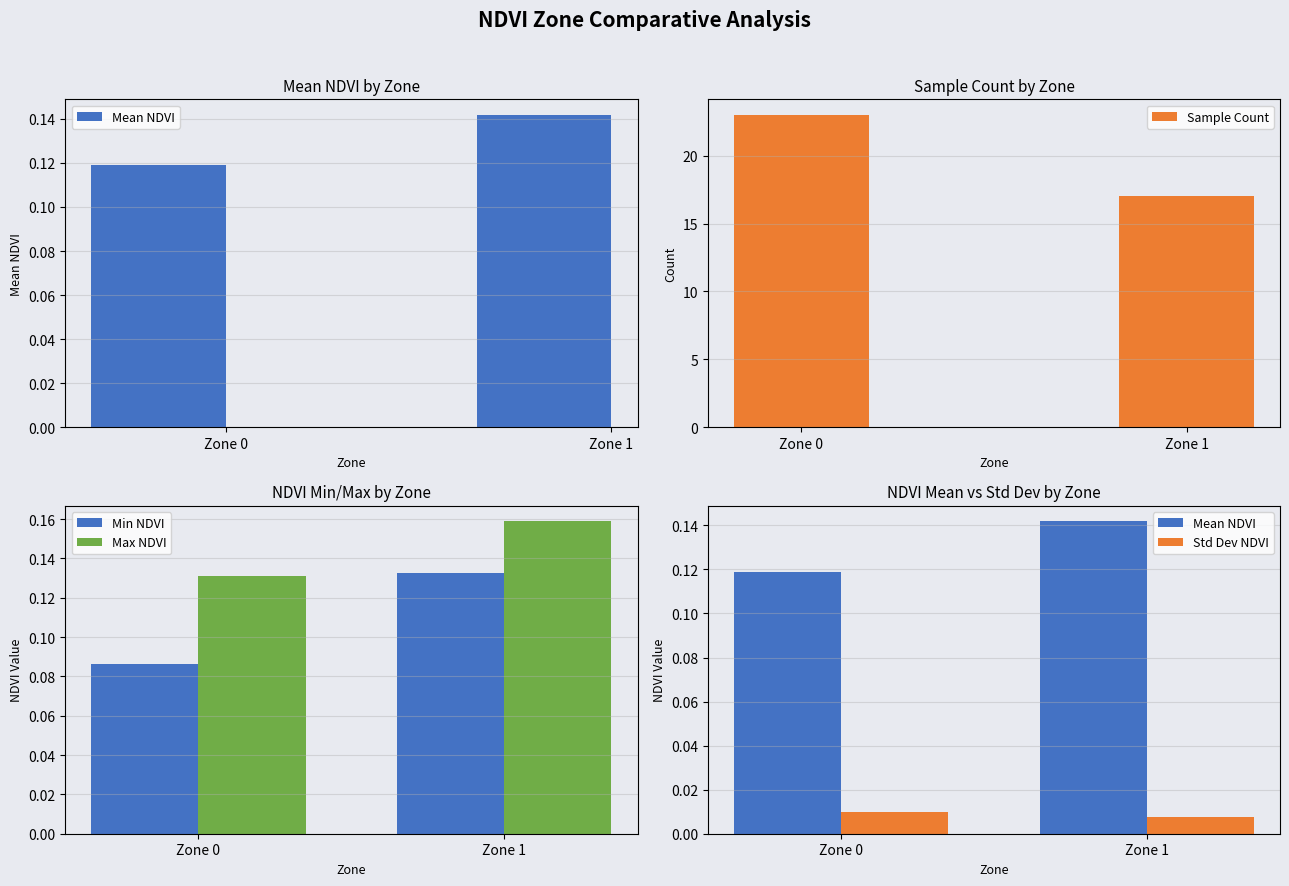

True or false: Max NDVI has a value of 0.2 at Zone 1.

True